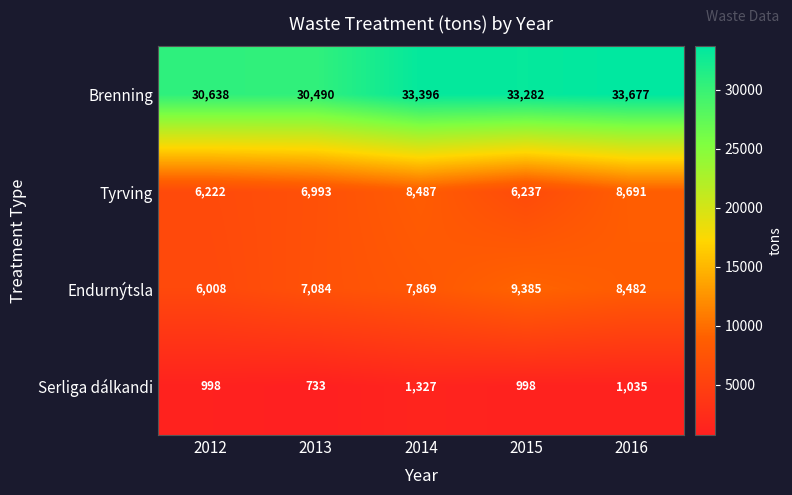

What is the smallest value displayed?

733